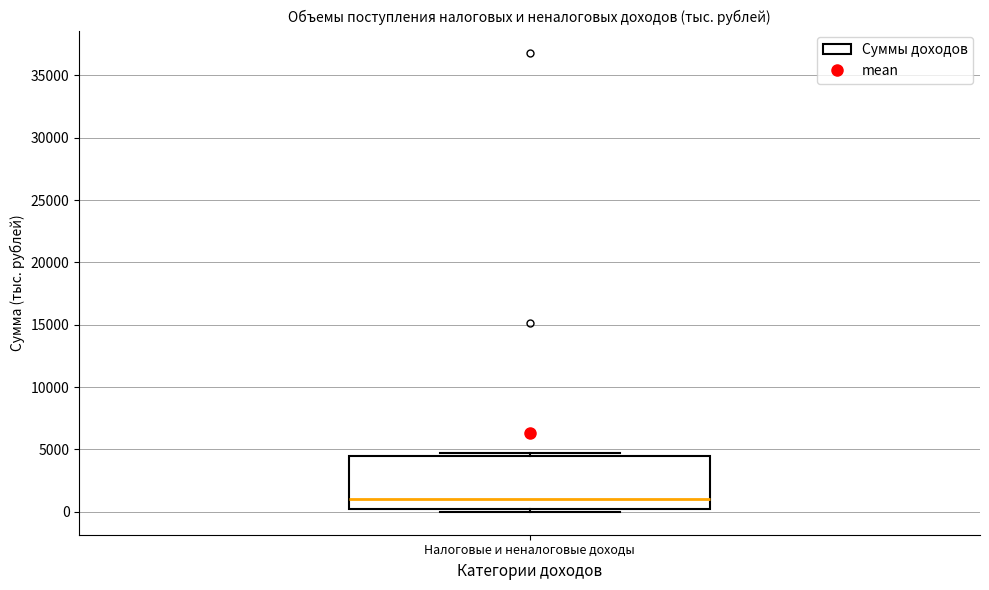

Transcribe this box plot: give where the median line is, the range the box spans, and where the two whiskers end, as read against the y-axis. The values are not printed on the chart, so give them approximately, as read against the axis.

median 1000, box 0 to 4500, whiskers 0 (just below the box's lower edge) to 4500 (just above the box's upper edge)